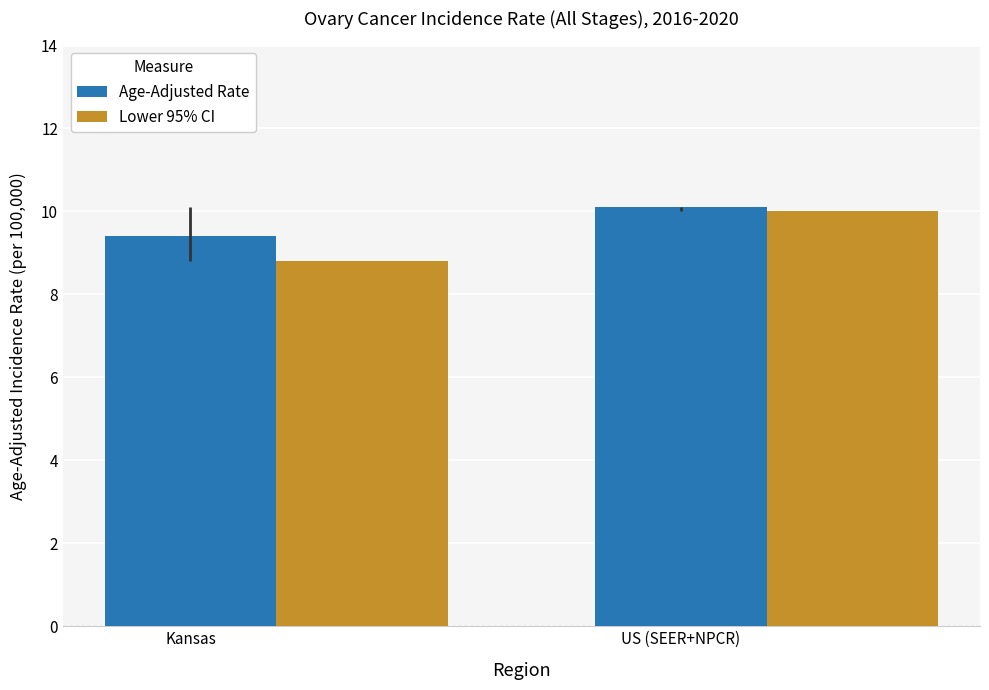

How many data points in Age-Adjusted Rate are less than 10?

1